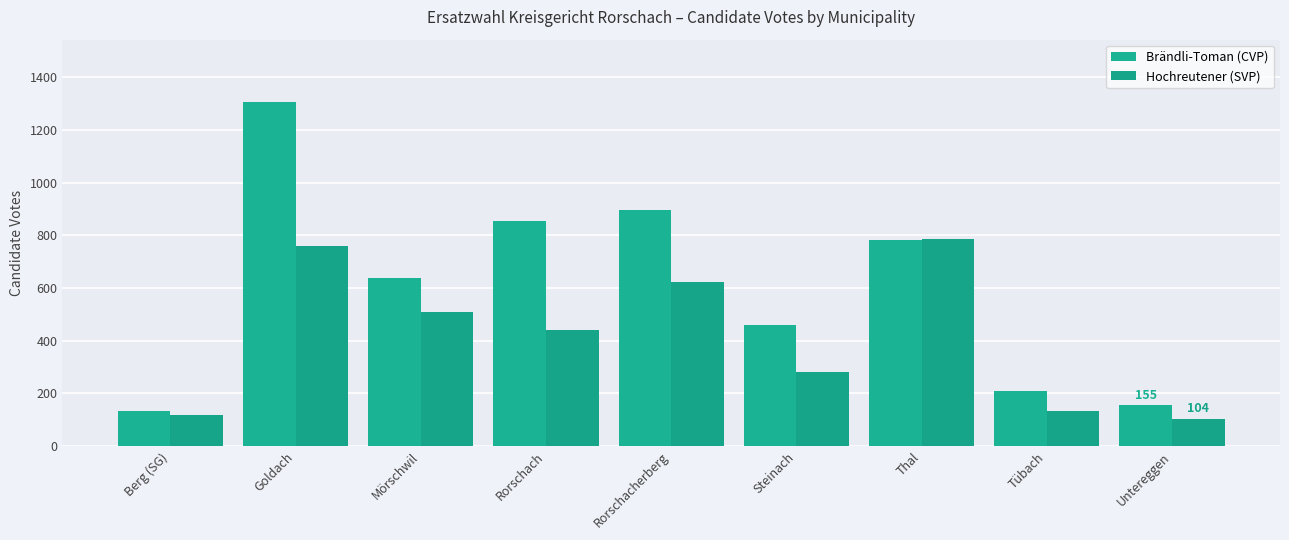

What is the sum of the Hochreutener (SVP) values at Thal and Untereggen?

889